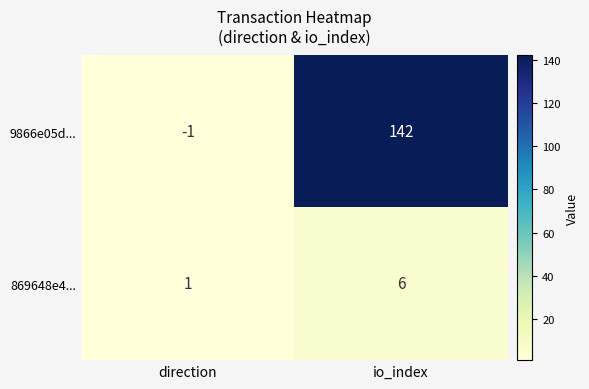

What is the minimum value shown in the chart?

-1